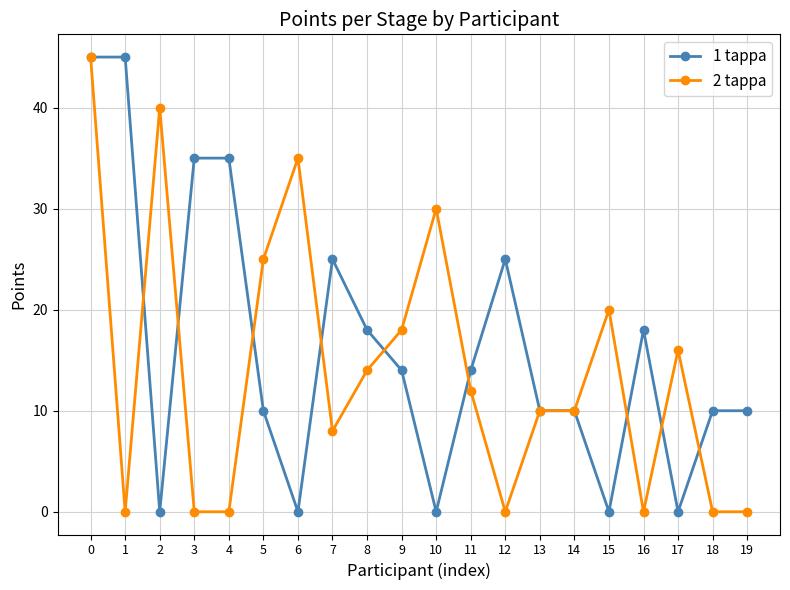

What are all the series names shown in the legend?

1 tappa, 2 tappa